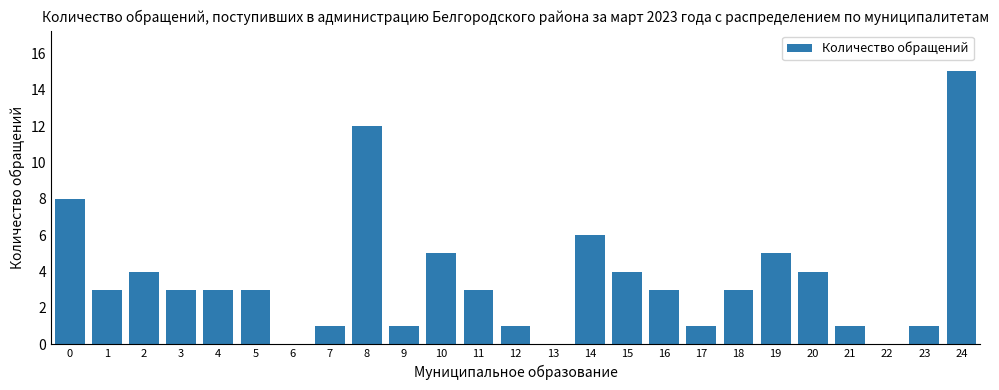

What is the ratio of the value at 24 to the value at 9?

15.0